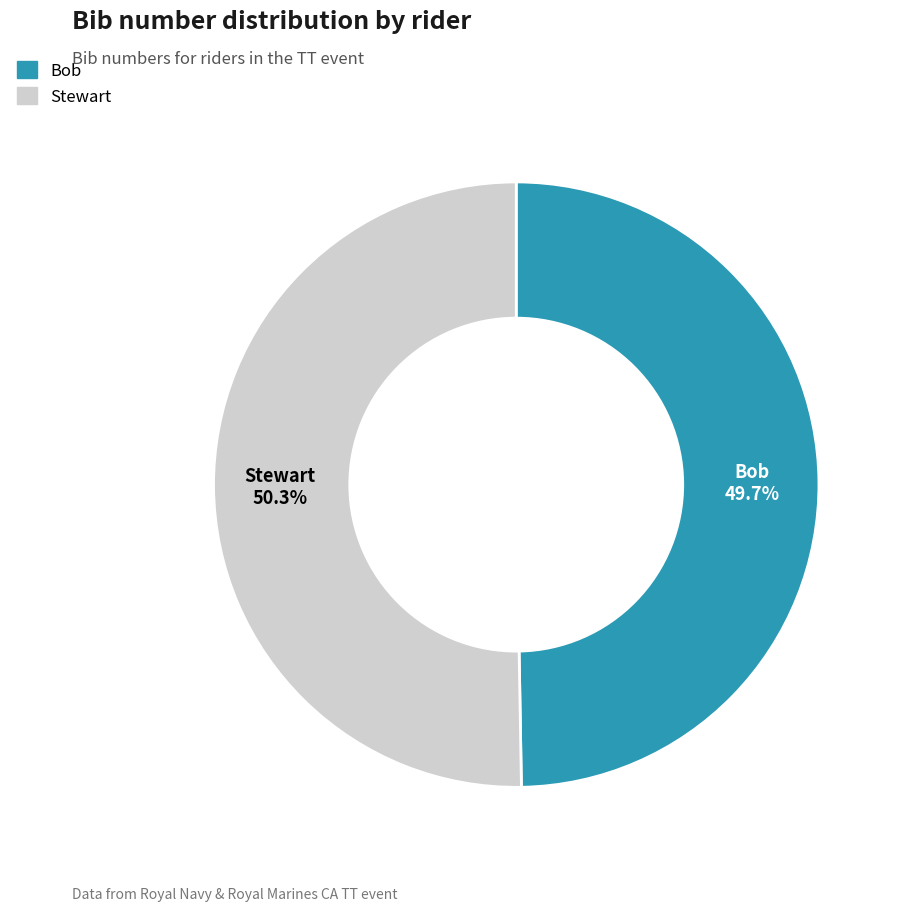

What percentage is the Stewart slice, to the nearest percent?

50%